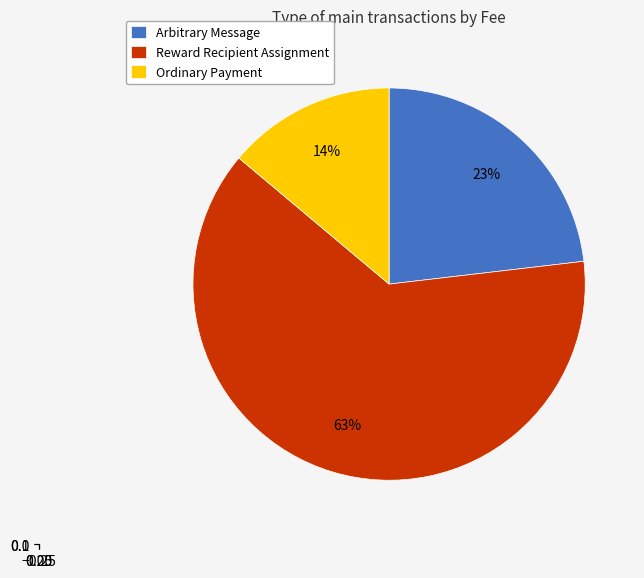

Does Ordinary Payment represent more than half of the total?

No